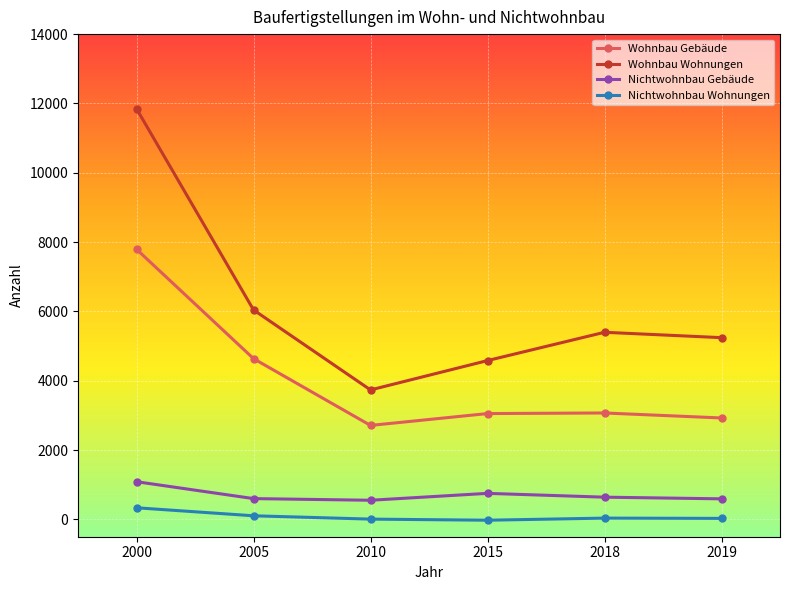

What is the sum of the Nichtwohnbau Wohnungen values at 2010 and 2015?

-16